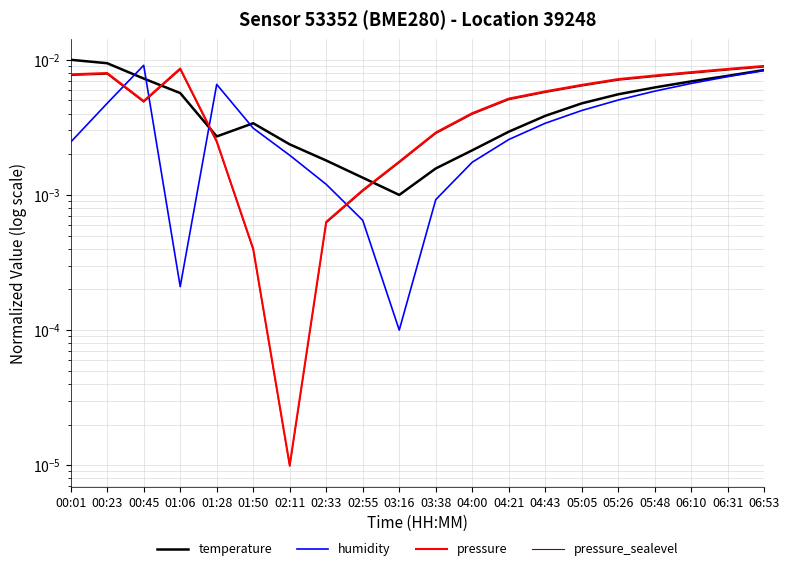

The humidity series shows 0.0 at 01:28. True or false?

True